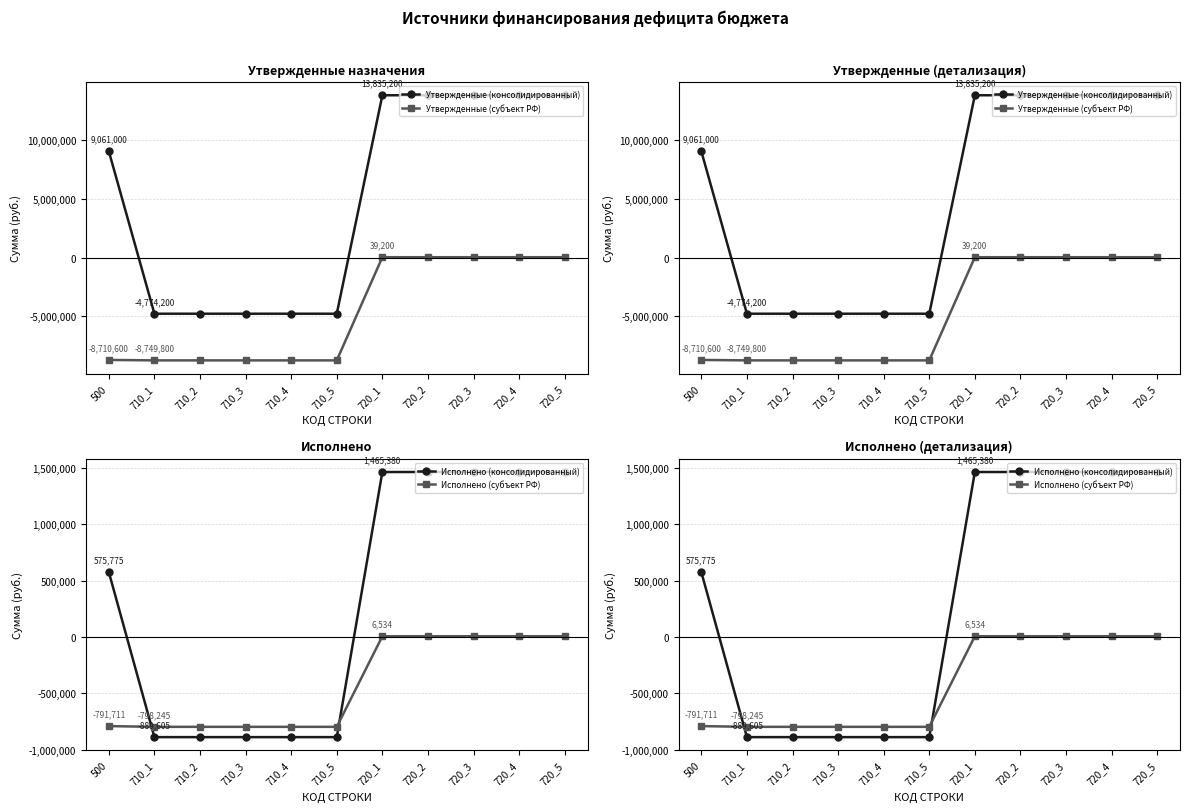

At 710_1, list the series in order from smallest to largest.

Утвержденные (субъект РФ), Утвержденные (консолидированный), Исполнено (консолидированный), Исполнено (субъект РФ)